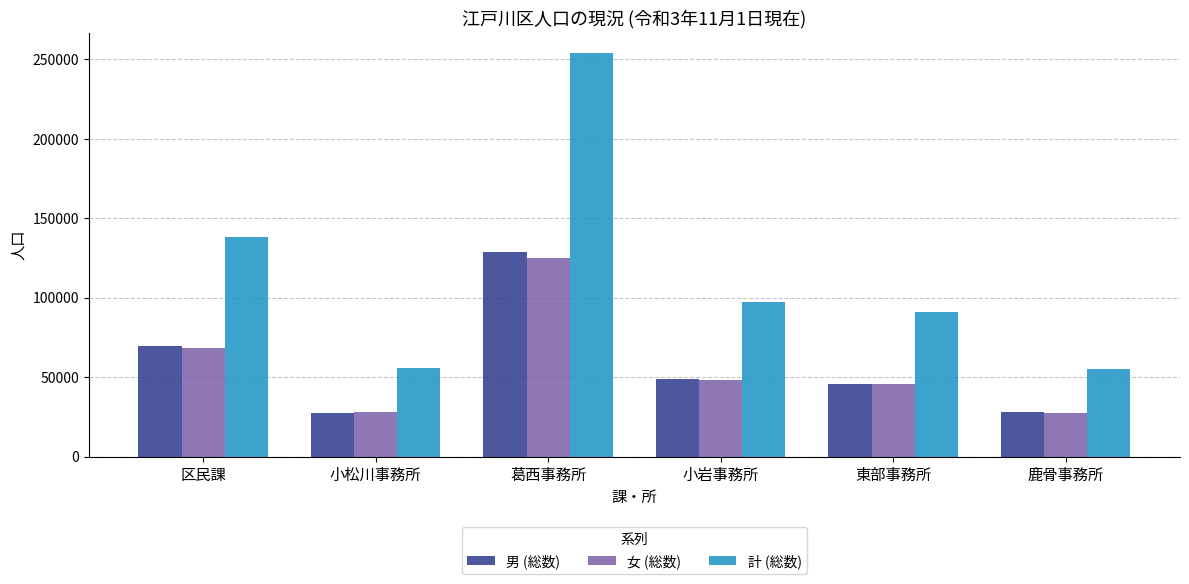

Is the value of 計 (総数) at 区民課 greater than the value of 女 (総数) at 小岩事務所?

Yes